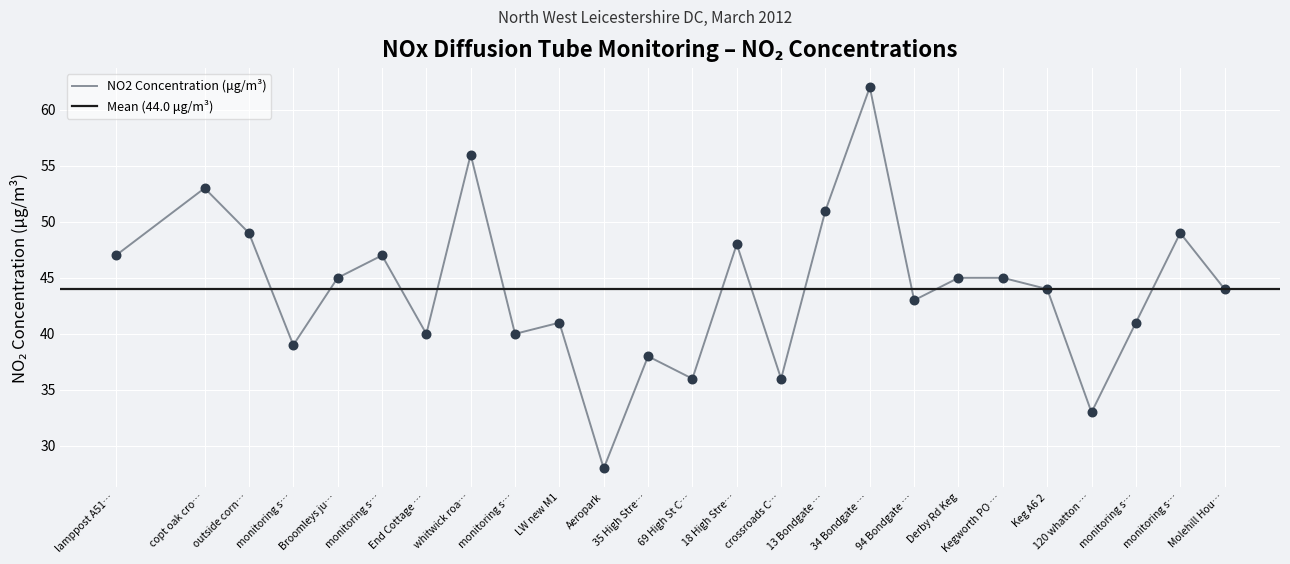

Approximately how many times larger is the value at Keg A6 2 compared to End Cottage …?

1.1